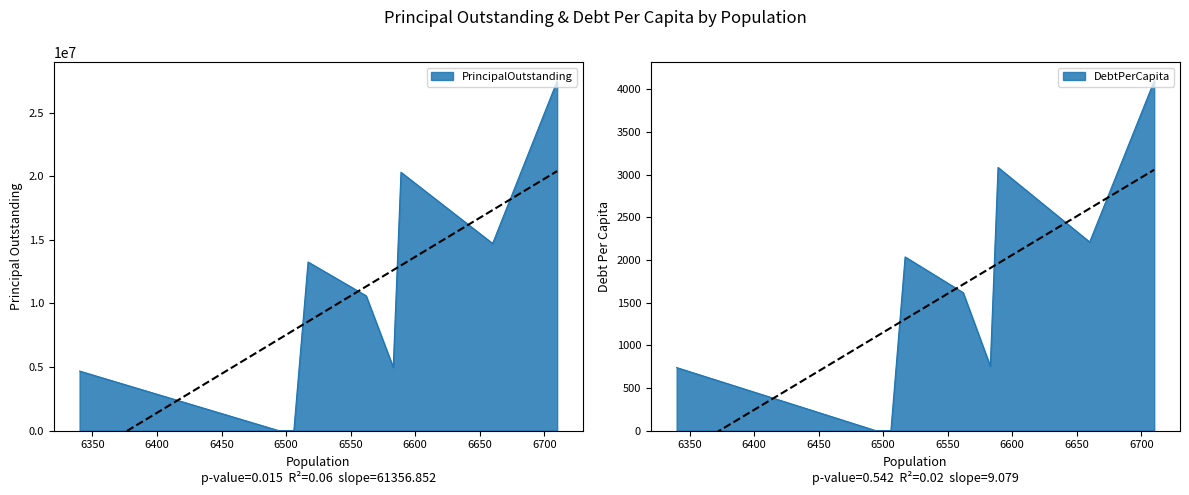

True or false: DebtPerCapita has more than 2 points higher than both neighbors.

False